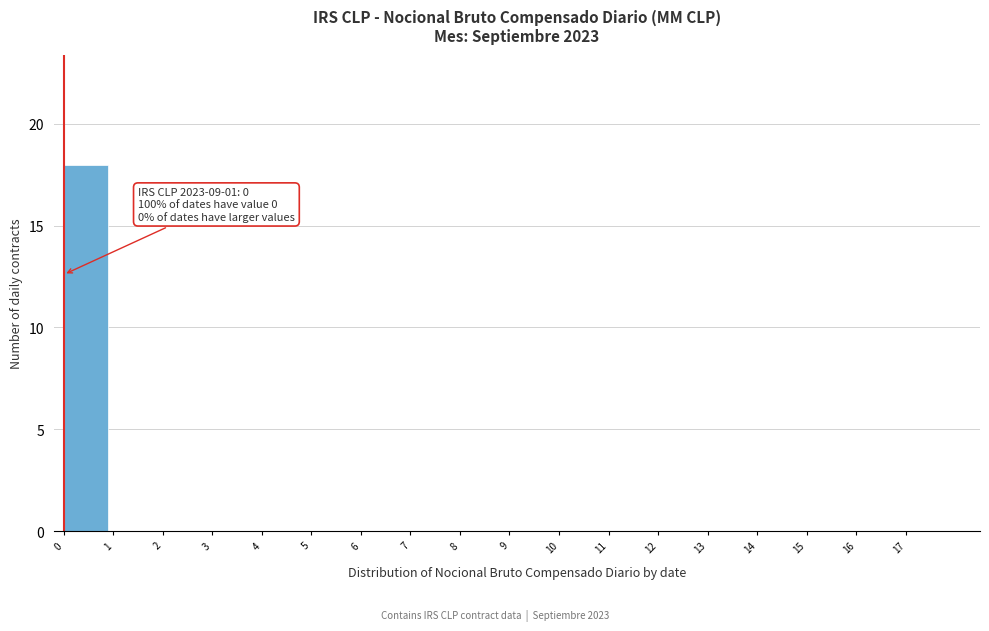

Reading left to right, list all the values displayed in this chart.

0=18	1=0	2=0	3=0	4=0	5=0	6=0	7=0	8=0	9=0	10=0	11=0	12=0	13=0	14=0	15=0	16=0	17=0